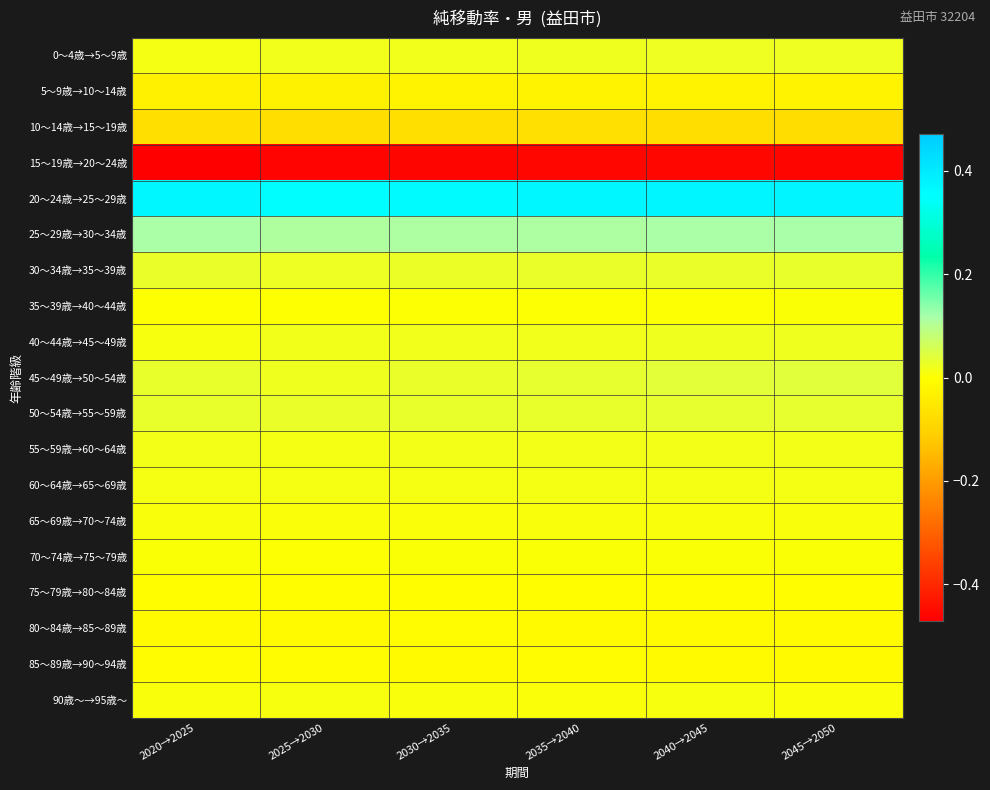

Reading left to right, transcribe all the data shown in this chart.

0～4歳→5～9歳: 2020→2025=0.0	2025→2030=0.0	2030→2035=0.0	2035→2040=0.0	2040→2045=0.0	2045→2050=0.0
5～9歳→10～14歳: 2020→2025=-0.0	2025→2030=-0.0	2030→2035=-0.0	2035→2040=-0.0	2040→2045=-0.0	2045→2050=-0.0
10～14歳→15～19歳: 2020→2025=-0.1	2025→2030=-0.1	2030→2035=-0.1	2035→2040=-0.1	2040→2045=-0.1	2045→2050=-0.1
15～19歳→20～24歳: 2020→2025=-0.5	2025→2030=-0.5	2030→2035=-0.5	2035→2040=-0.5	2040→2045=-0.5	2045→2050=-0.5
20～24歳→25～29歳: 2020→2025=0.4	2025→2030=0.4	2030→2035=0.4	2035→2040=0.4	2040→2045=0.4	2045→2050=0.4
25～29歳→30～34歳: 2020→2025=0.1	2025→2030=0.1	2030→2035=0.1	2035→2040=0.1	2040→2045=0.1	2045→2050=0.1
30～34歳→35～39歳: 2020→2025=0.0	2025→2030=0.0	2030→2035=0.0	2035→2040=0.0	2040→2045=0.0	2045→2050=0.0
35～39歳→40～44歳: 2020→2025=0.0	2025→2030=0.0	2030→2035=0.0	2035→2040=0.0	2040→2045=0.0	2045→2050=0.0
40～44歳→45～49歳: 2020→2025=0.0	2025→2030=0.0	2030→2035=0.0	2035→2040=0.0	2040→2045=0.0	2045→2050=0.0
45～49歳→50～54歳: 2020→2025=0.0	2025→2030=0.0	2030→2035=0.0	2035→2040=0.0	2040→2045=0.0	2045→2050=0.0
50～54歳→55～59歳: 2020→2025=0.0	2025→2030=0.0	2030→2035=0.0	2035→2040=0.0	2040→2045=0.0	2045→2050=0.0
55～59歳→60～64歳: 2020→2025=0.0	2025→2030=0.0	2030→2035=0.0	2035→2040=0.0	2040→2045=0.0	2045→2050=0.0
60～64歳→65～69歳: 2020→2025=0.0	2025→2030=0.0	2030→2035=0.0	2035→2040=0.0	2040→2045=0.0	2045→2050=0.0
65～69歳→70～74歳: 2020→2025=0.0	2025→2030=0.0	2030→2035=0.0	2035→2040=0.0	2040→2045=0.0	2045→2050=0.0
70～74歳→75～79歳: 2020→2025=0.0	2025→2030=0.0	2030→2035=0.0	2035→2040=0.0	2040→2045=0.0	2045→2050=0.0
75～79歳→80～84歳: 2020→2025=-0.0	2025→2030=-0.0	2030→2035=-0.0	2035→2040=-0.0	2040→2045=-0.0	2045→2050=-0.0
80～84歳→85～89歳: 2020→2025=-0.0	2025→2030=-0.0	2030→2035=-0.0	2035→2040=-0.0	2040→2045=-0.0	2045→2050=-0.0
85～89歳→90～94歳: 2020→2025=-0.0	2025→2030=-0.0	2030→2035=-0.0	2035→2040=-0.0	2040→2045=-0.0	2045→2050=-0.0
90歳～→95歳～: 2020→2025=0.0	2025→2030=0.0	2030→2035=0.0	2035→2040=0.0	2040→2045=0.0	2045→2050=0.0